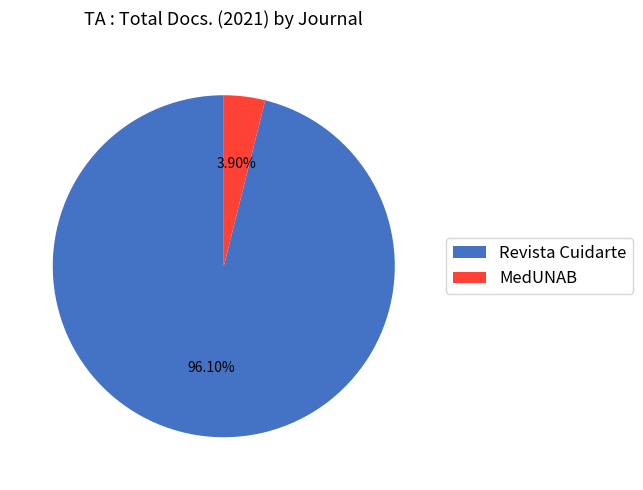

What is the total percentage of MedUNAB and Revista Cuidarte?

100.0%